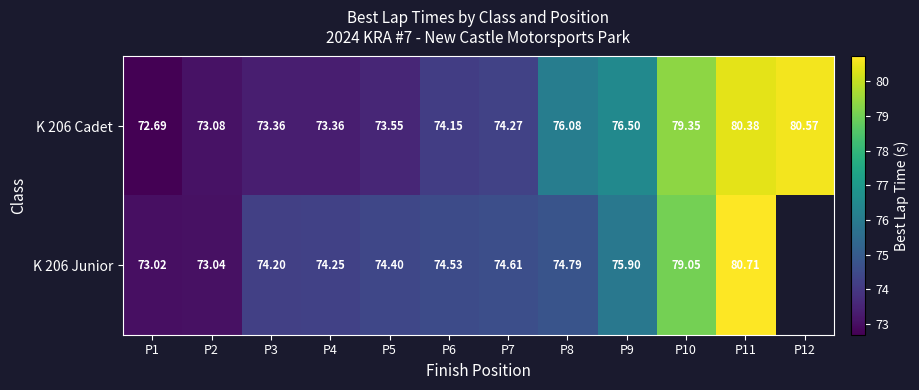

What is the sum of the K 206 Cadet values at P4 and P6?

147.5